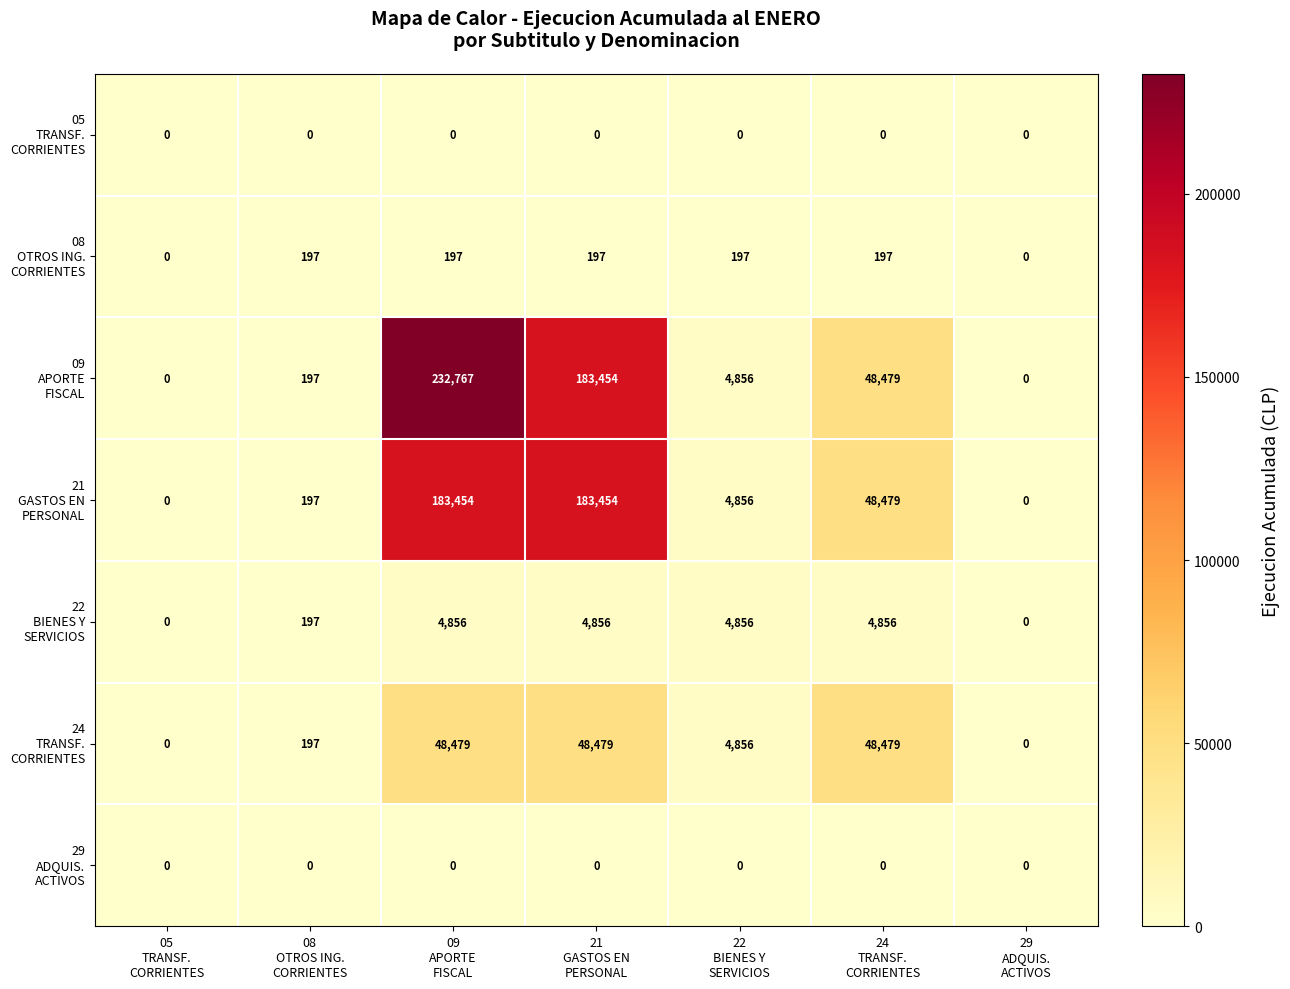

At how many categories does at least one series exceed 9287?

3